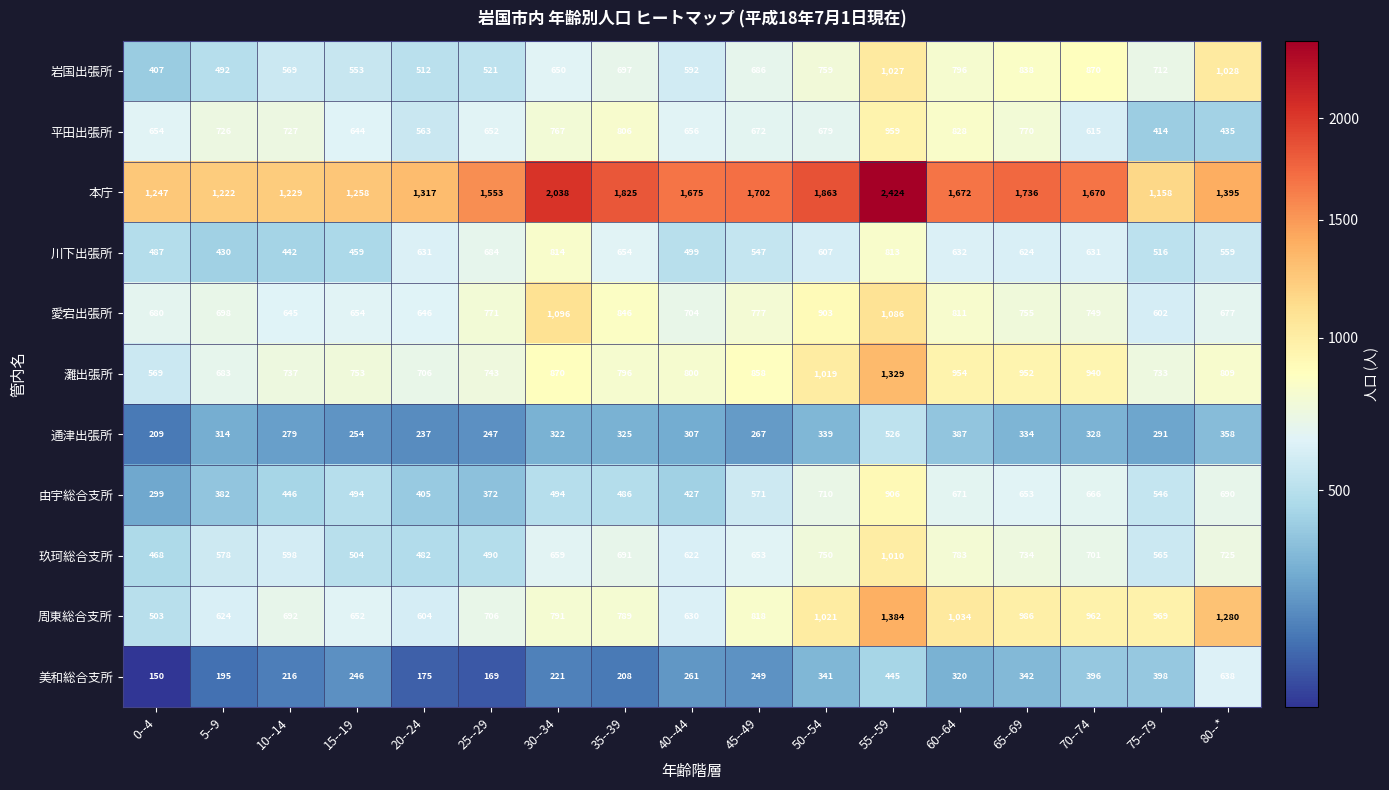

Which series has the largest range (max minus min)?

本庁